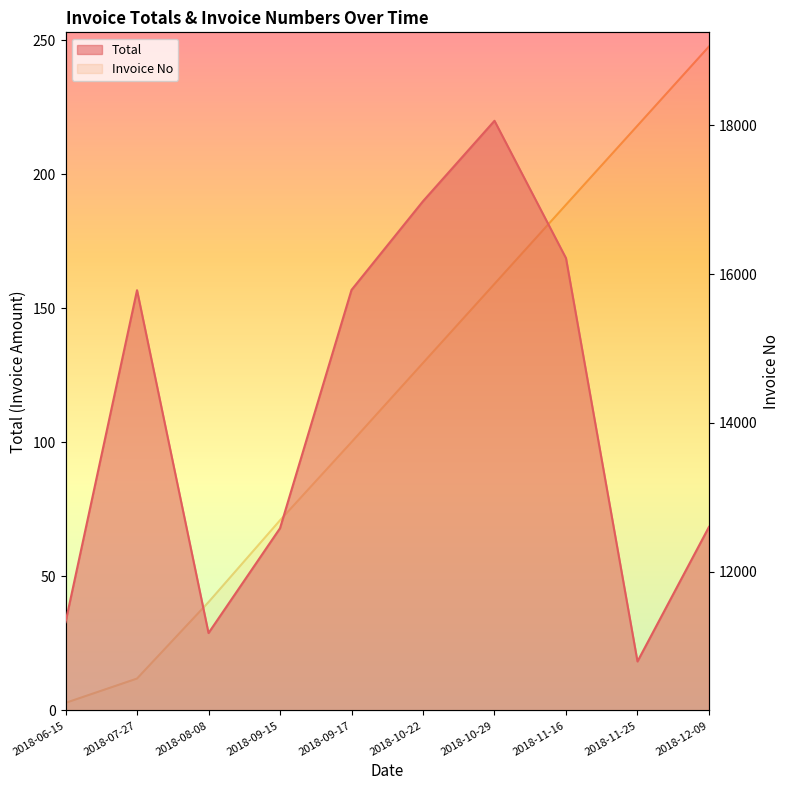

True or false: Invoice No and Total cross at least once.

False